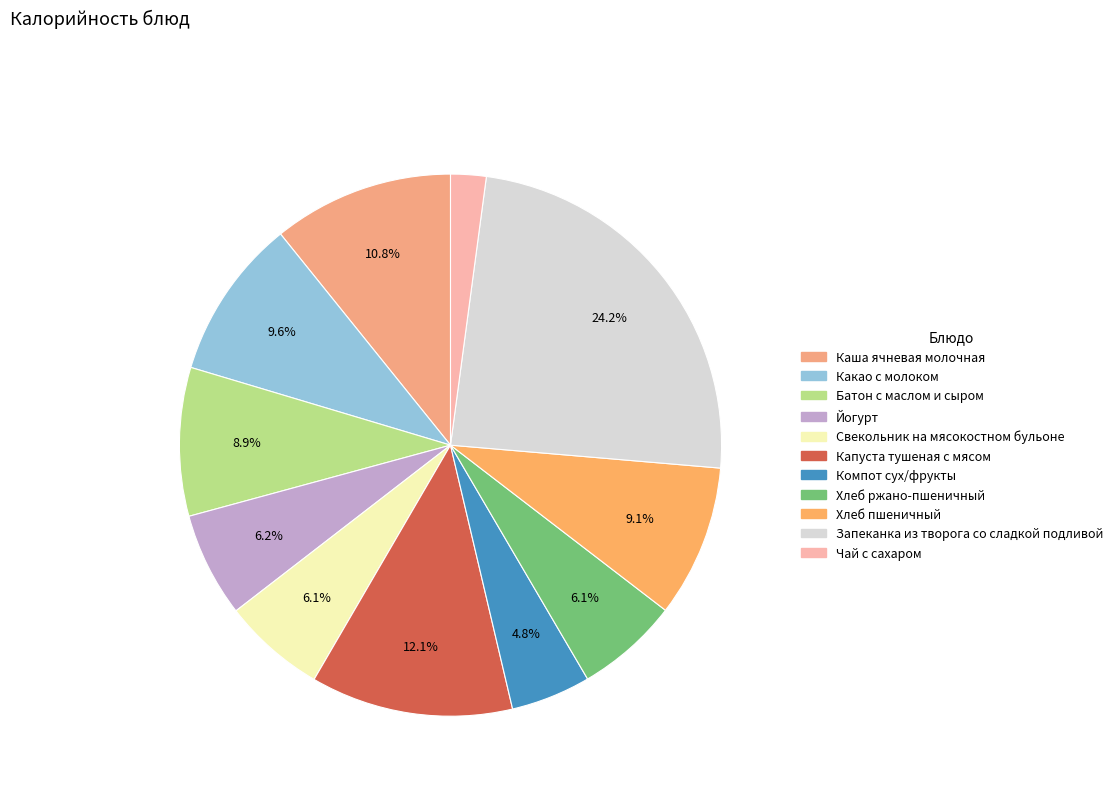

Do Капуста тушеная с мясом and Хлеб пшеничный together represent more than half of the pie?

No